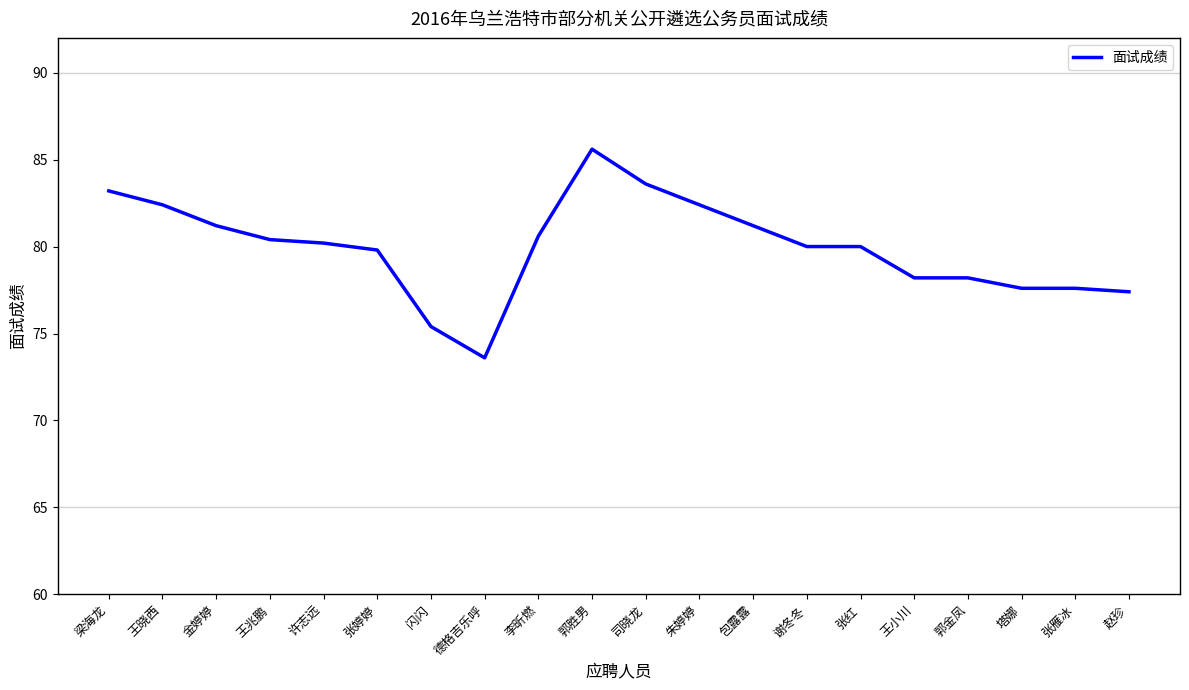

The value at 朱婷婷 is 40.8. True or false?

False